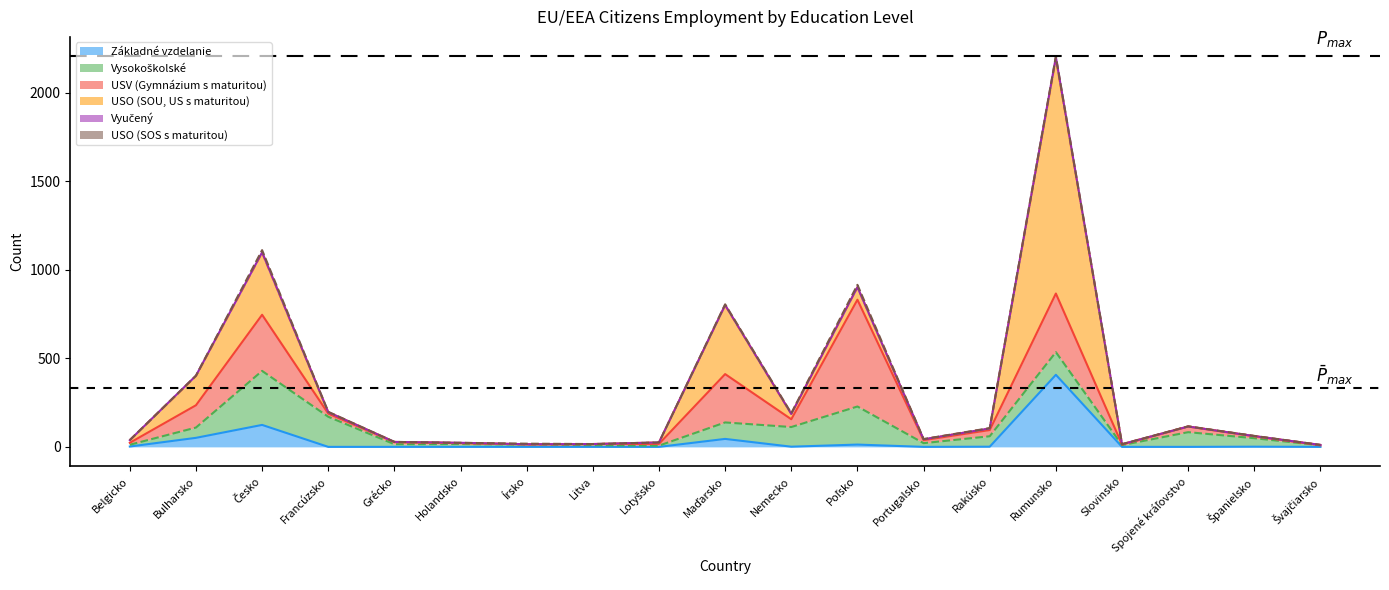

Which series changed the most between Maďarsko and Nemecko?

USO (SOU, US s maturitou)